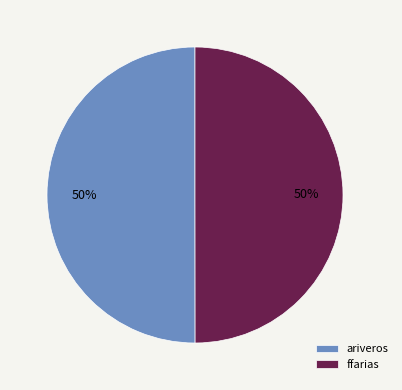

Approximately how many times larger is the value at ariveros compared to ffarias?

1.0